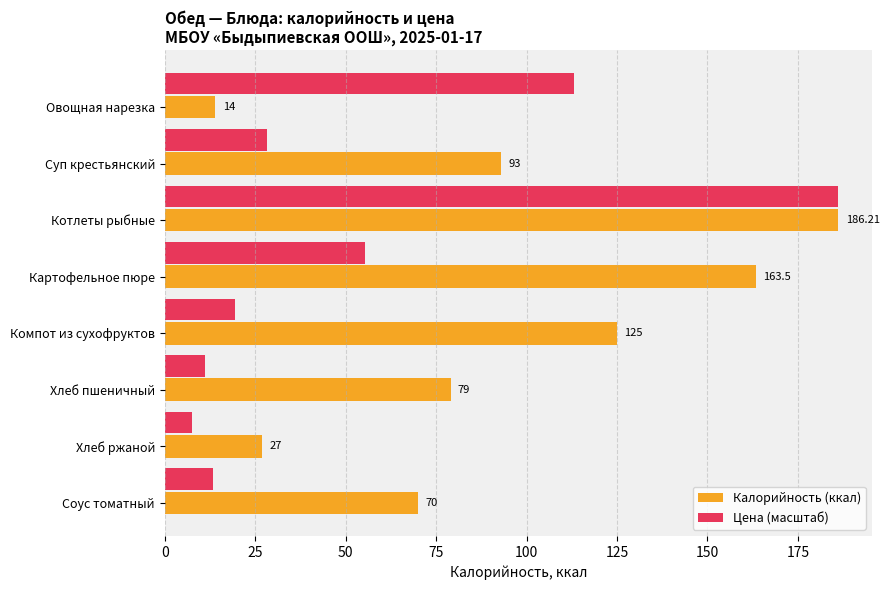

Which series has the largest range (max minus min)?

Цена (масштаб)